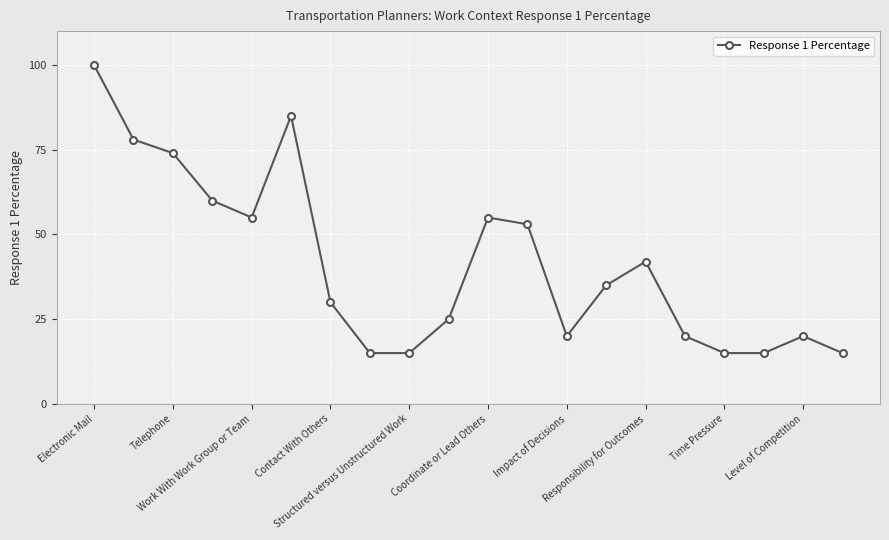

How many points are higher than both their immediate neighbors (excluding endpoints)?

4